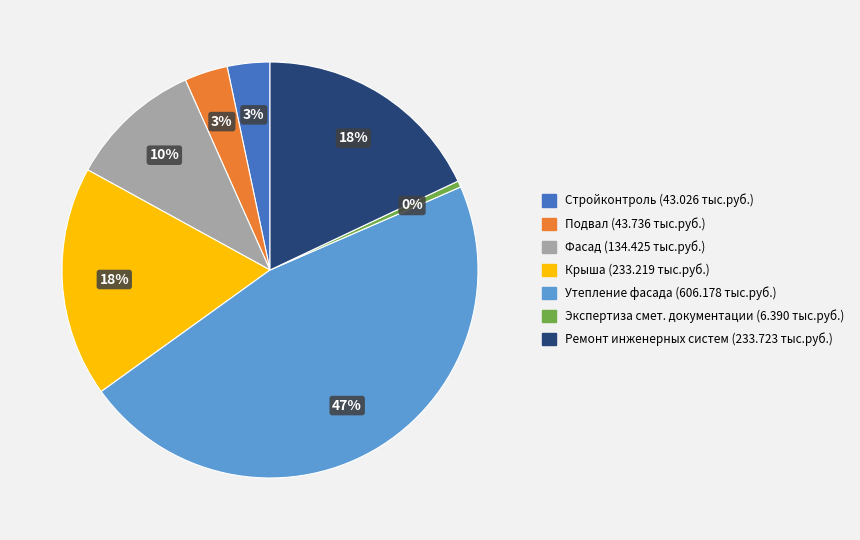

To the nearest percent, what is the average slice percentage?

14%